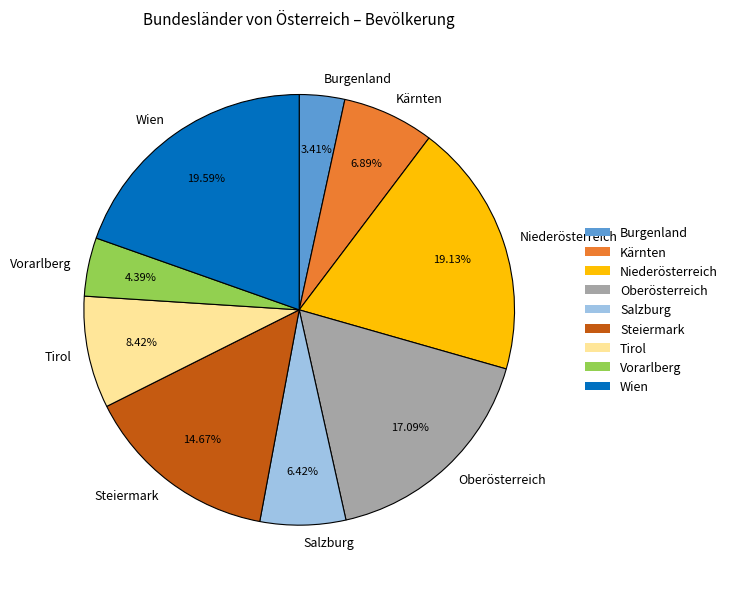

What percentage is NOT represented by Kärnten?

93.1%